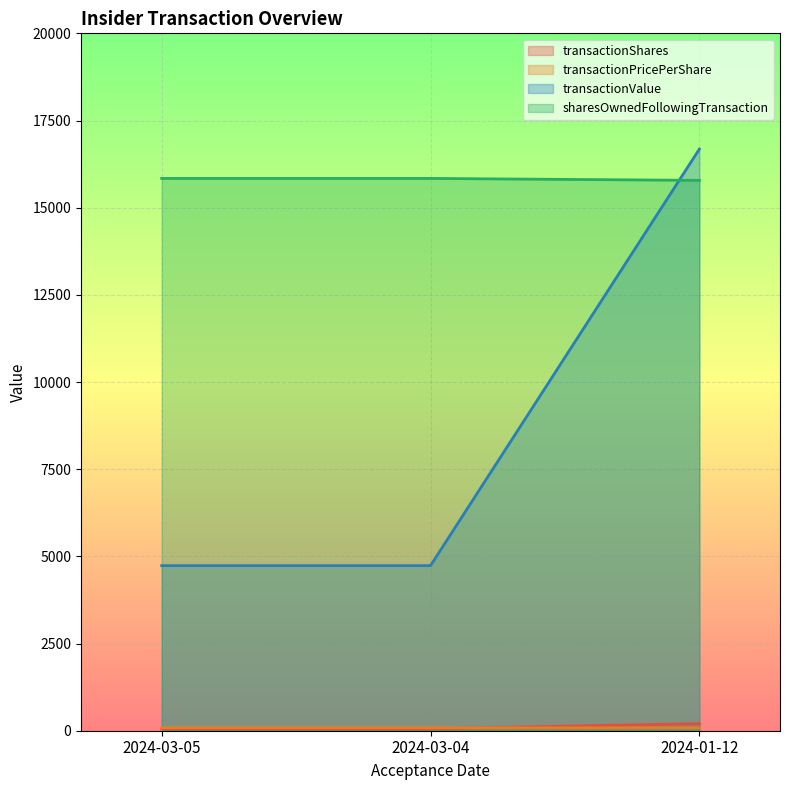

Which has a higher value, 2024-03-05 or 2024-01-12?

2024-01-12